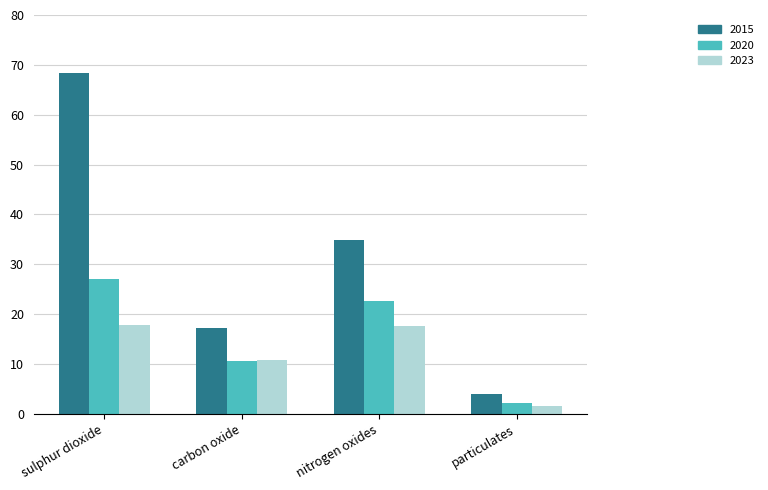

Which category has the lowest value in the 2023 series?

particulates